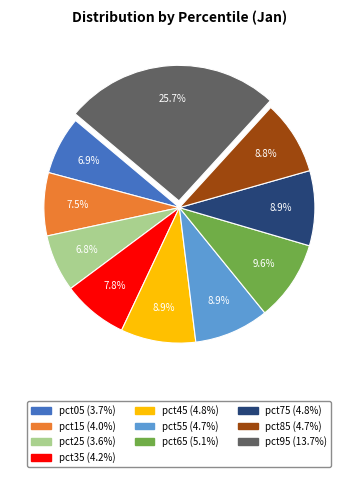

The pct35 slice represents 15% of the pie. True or false?

False